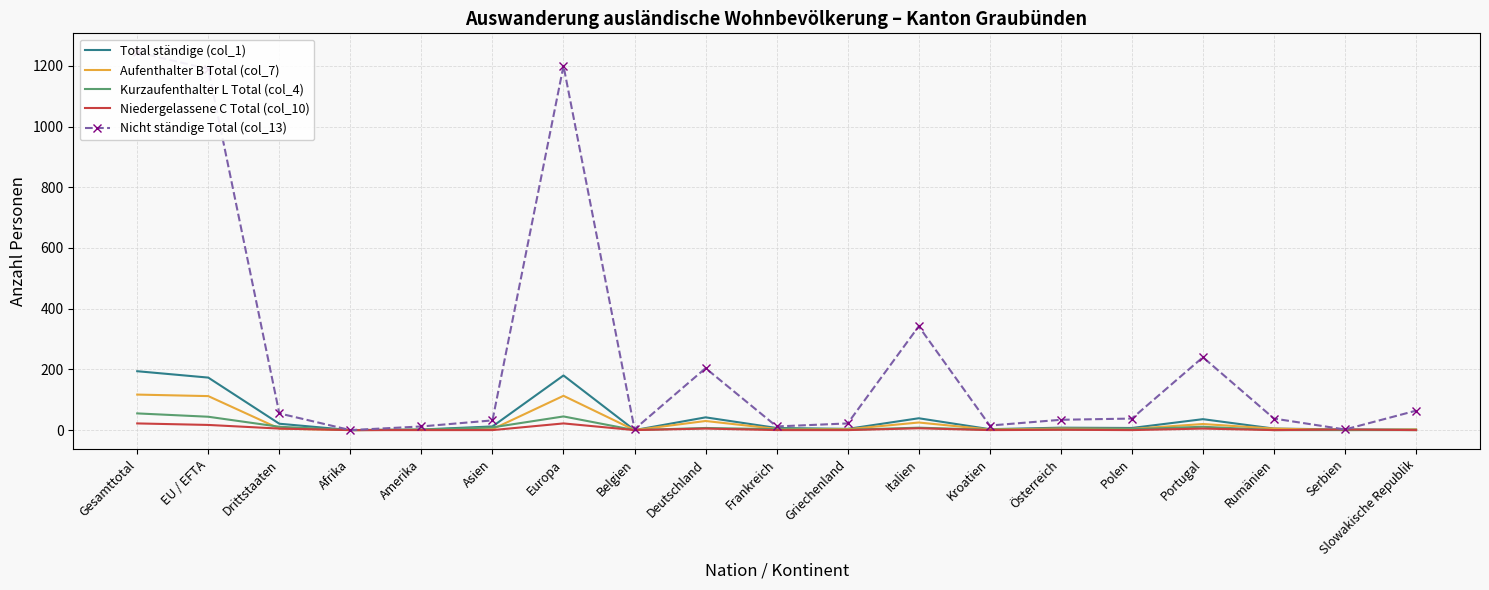

Does the chart have visible grid lines?

Yes